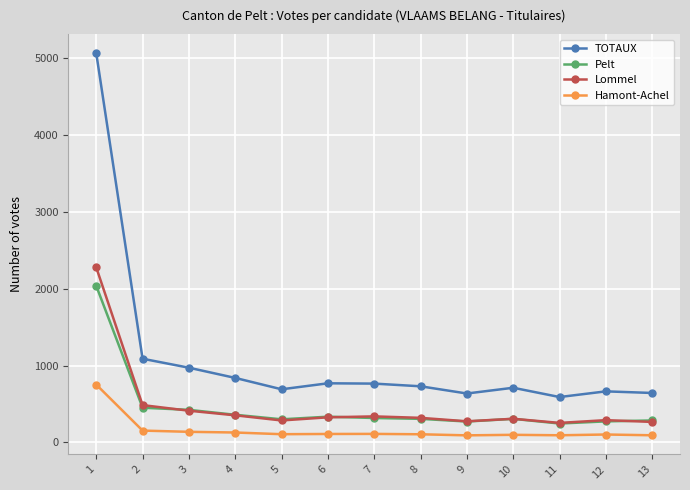

Which series has the widest spread of values?

TOTAUX